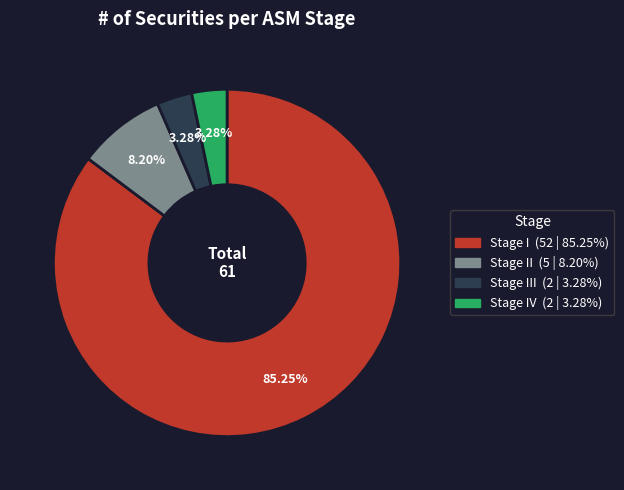

Is there any slice that represents more than half of the pie?

Yes